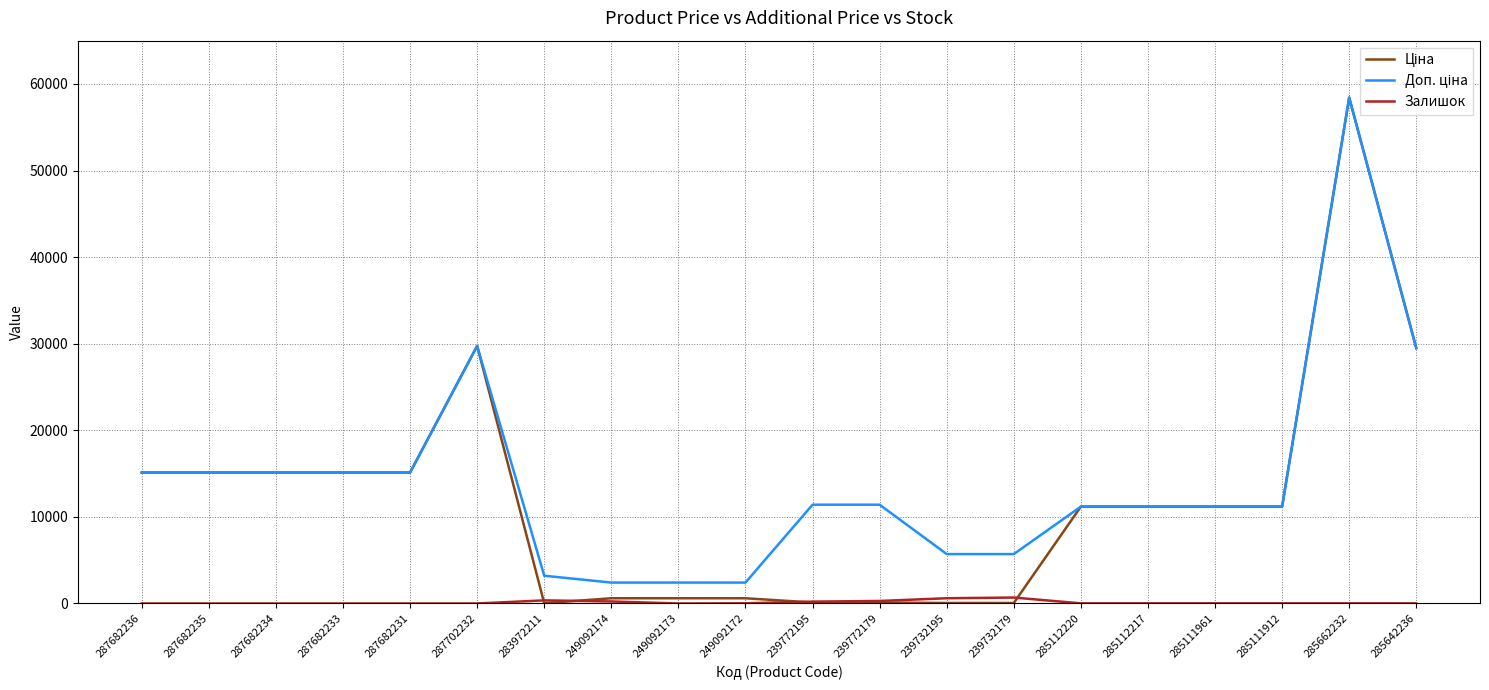

What is the spread (max minus min) of values at 287682235?

15120.0